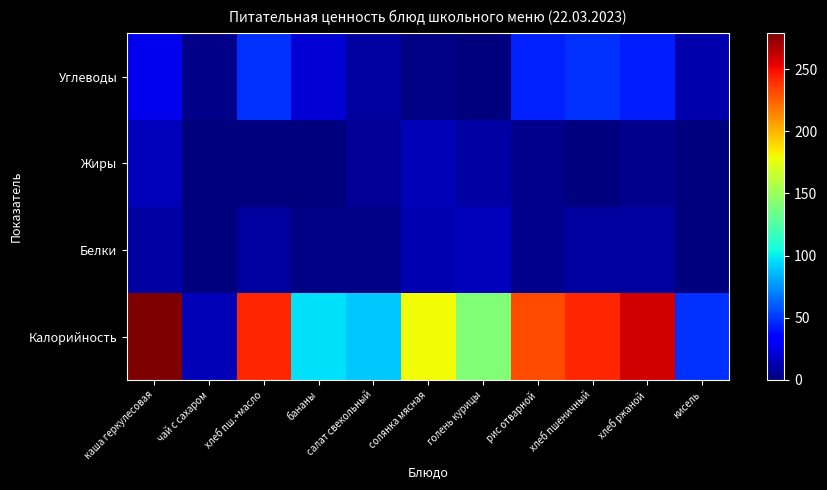

Which label corresponds to the largest value in the chart?

каша геркулесовая